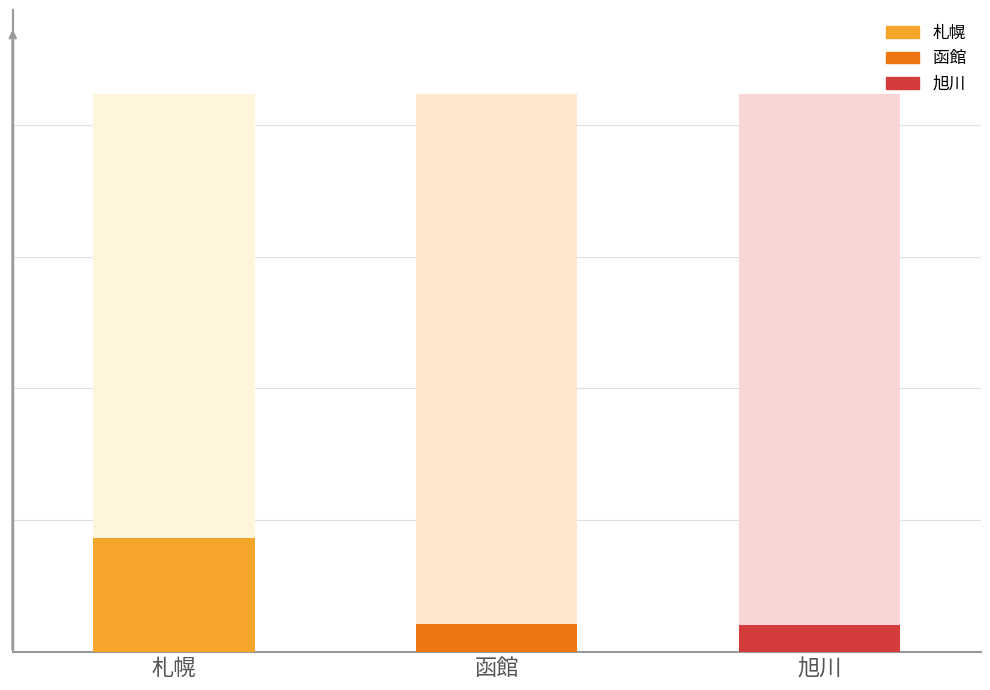

At how many categories does at least one series exceed 13043?

1